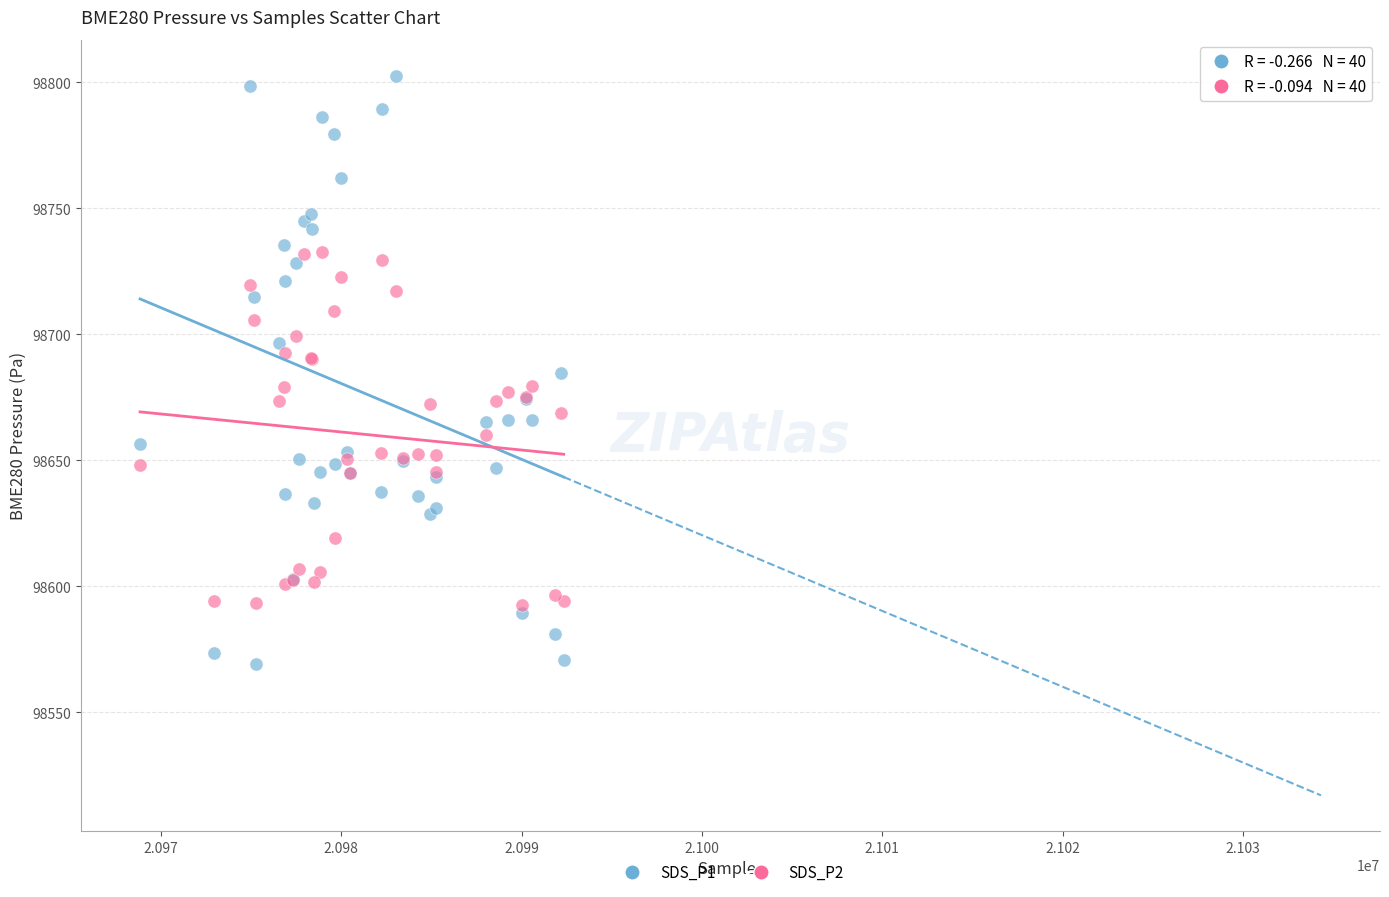

What is the X range (max minus min) for the scatter plot?

23489.0